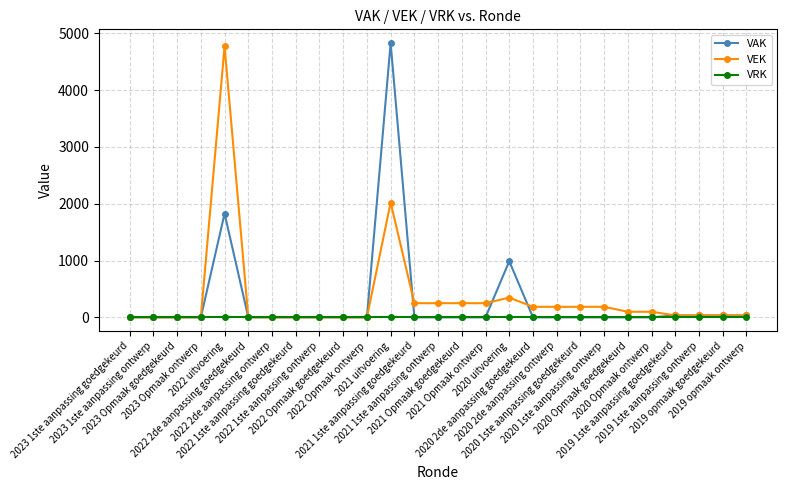

List the series in order of their overall mean, highest first.

VEK, VAK, VRK